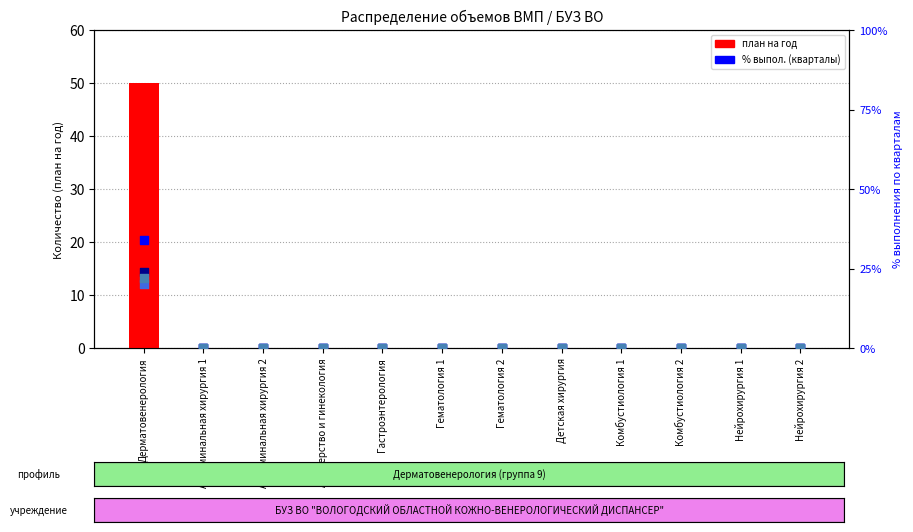

Which series reaches the minimum Y coordinate?

план на год